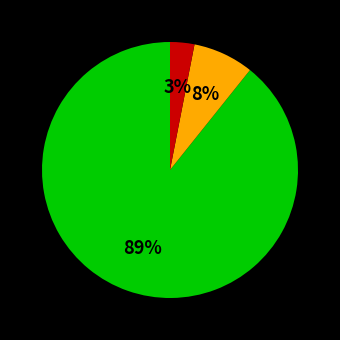

Is there a majority slice in this chart?

Yes